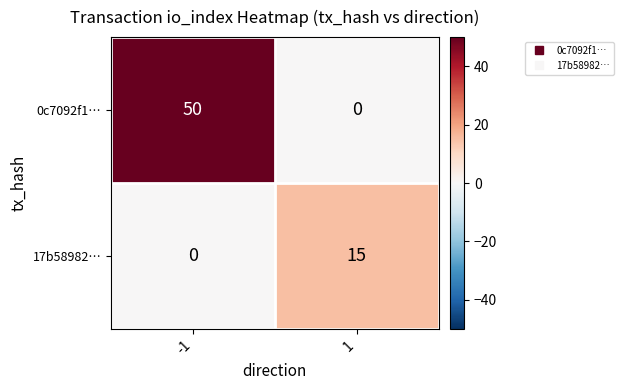

Reading right to left, what are all the values shown in this chart?

0c7092f1…: 1=0	-1=50
17b58982…: 1=15	-1=0